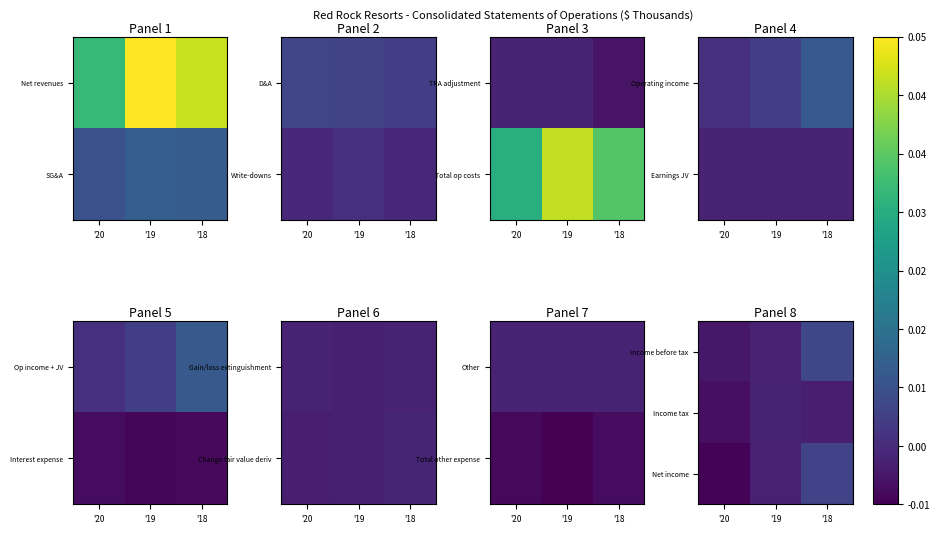

At which category is the sum across all series the highest?

'18